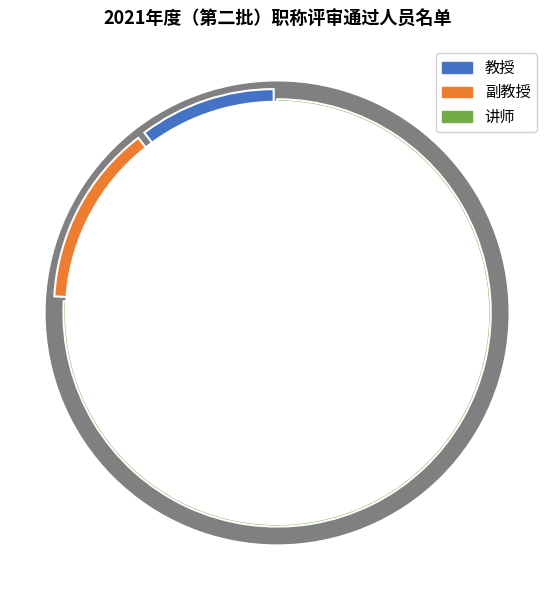

To the nearest percent, what portion does 教授 represent?

10%